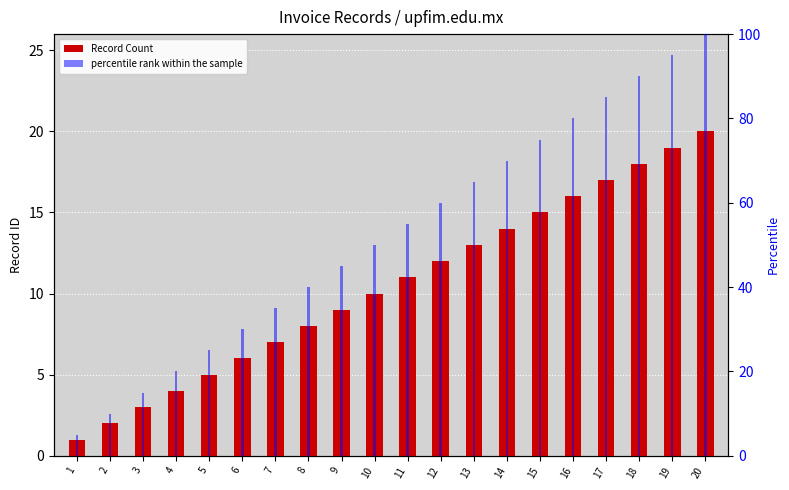

The percentile rank within the sample series shows 35.8 at 19. True or false?

False